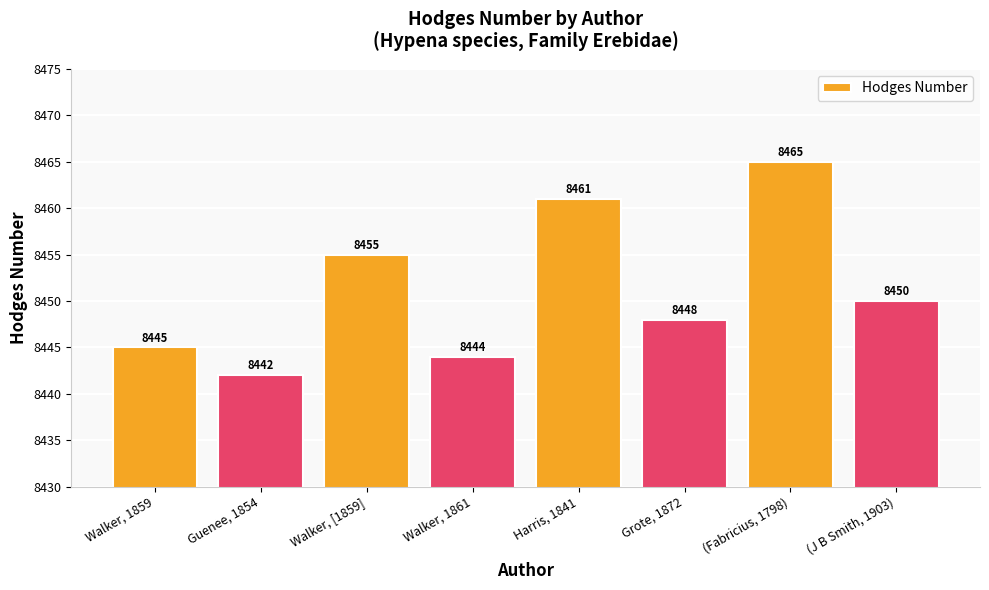

Is it true that the value at Guenee, 1854 is 8442?

True